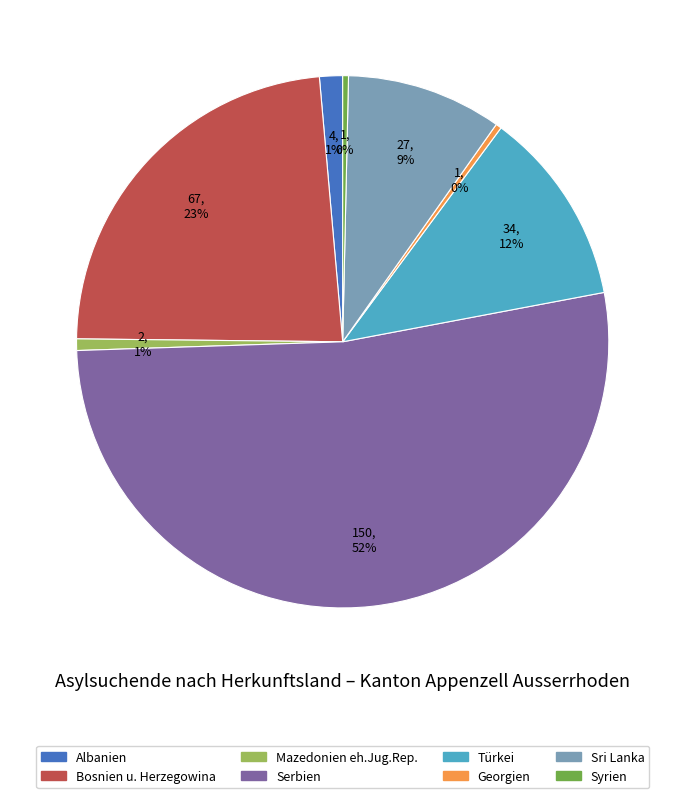

Between Serbien and Mazedonien eh.Jug.Rep., which is larger?

Serbien